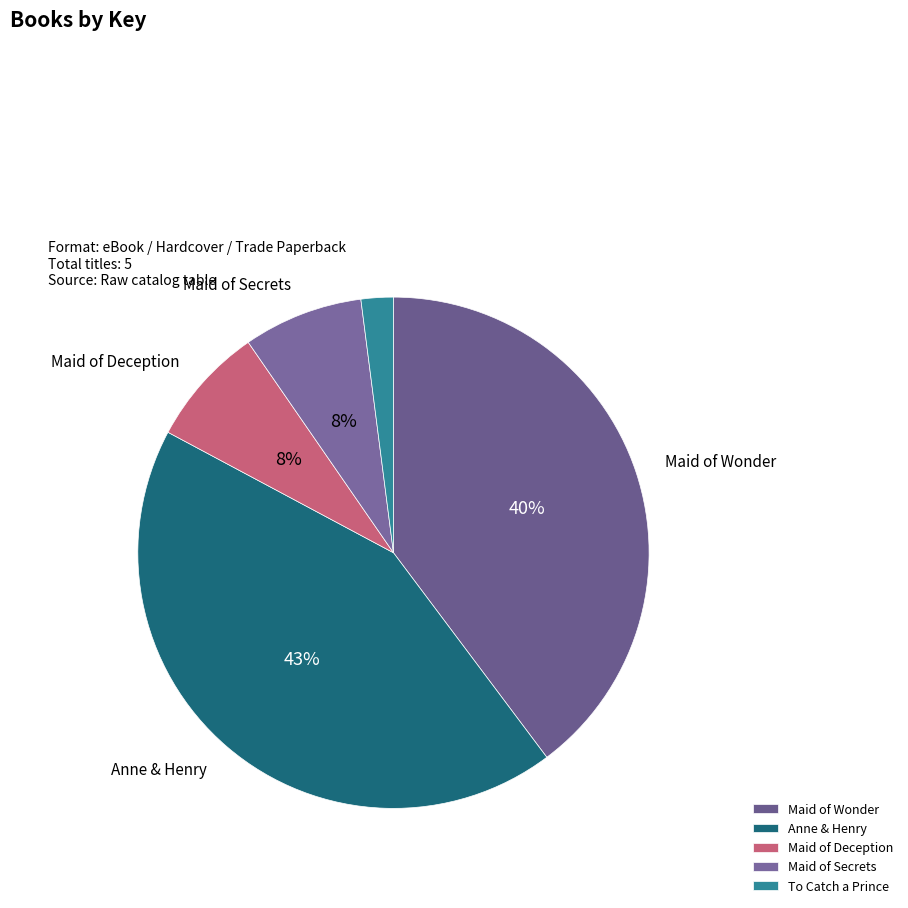

What is the change in value from Anne & Henry to Maid of Secrets?

-397220095